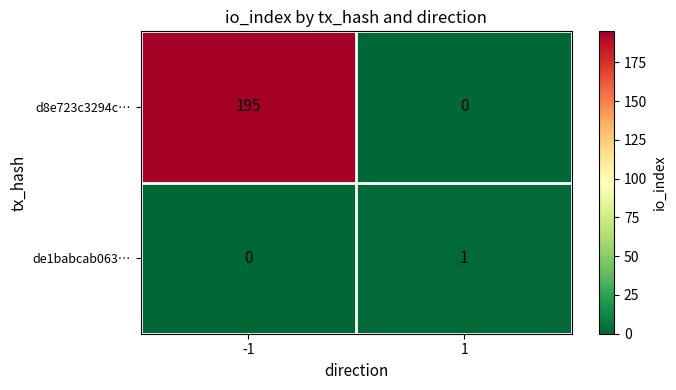

Which series has the widest spread of values?

d8e723c3294c…